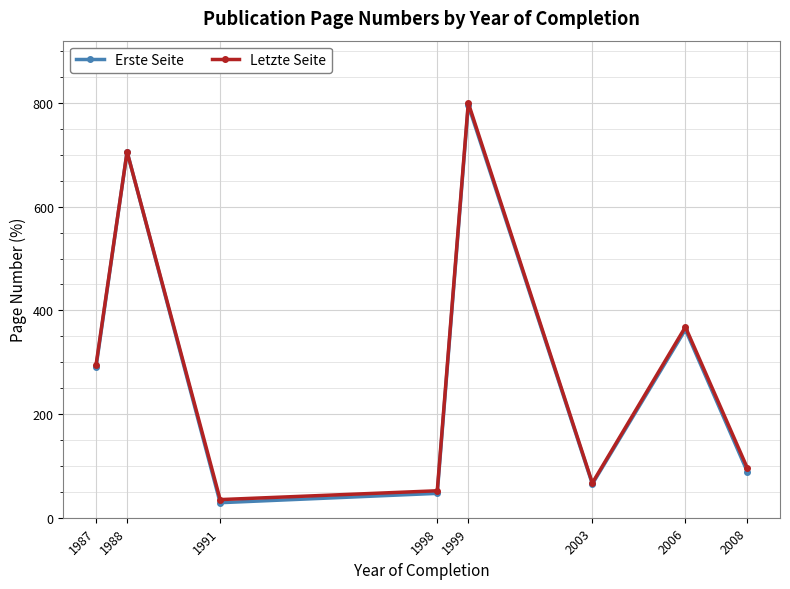

What is the difference between the highest and lowest values at 2003?

2.0